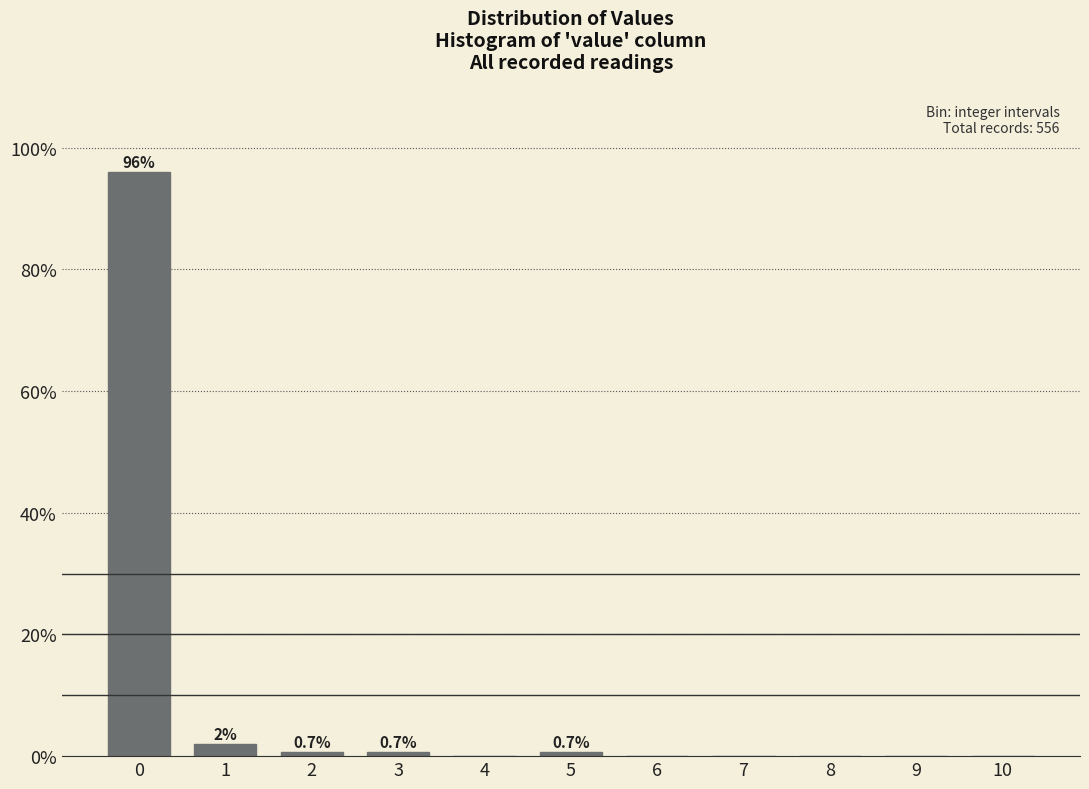

Reading right to left, list all the values displayed in this chart.

10=0.0	9=0.0	8=0.0	7=0.0	6=0.0	5=0.7	4=0.0	3=0.7	2=0.7	1=2.0	0=95.9